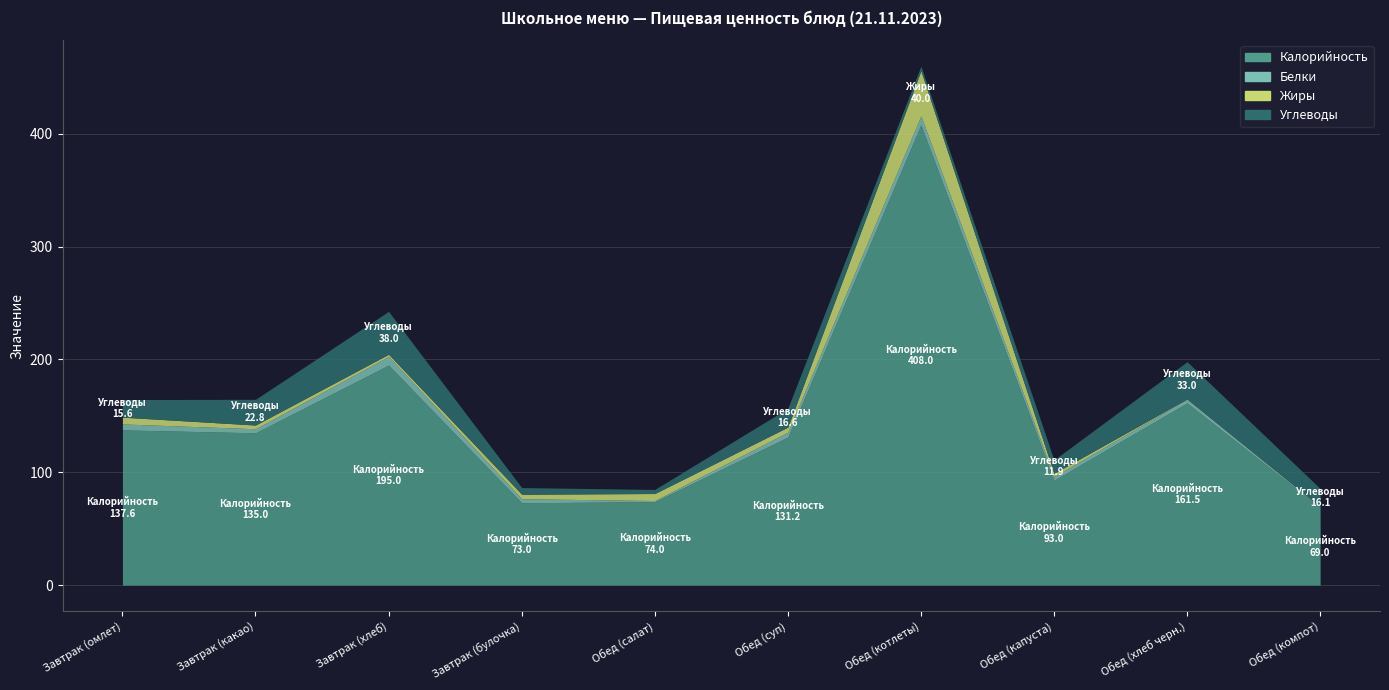

What is the lowest value of the Калорийность series?

69.0